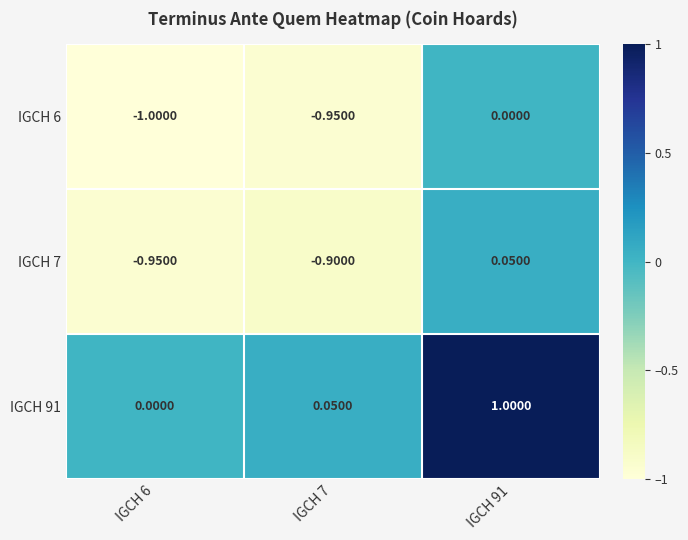

Is the value of IGCH 7 at IGCH 7 greater than the value of IGCH 6 at IGCH 91?

No